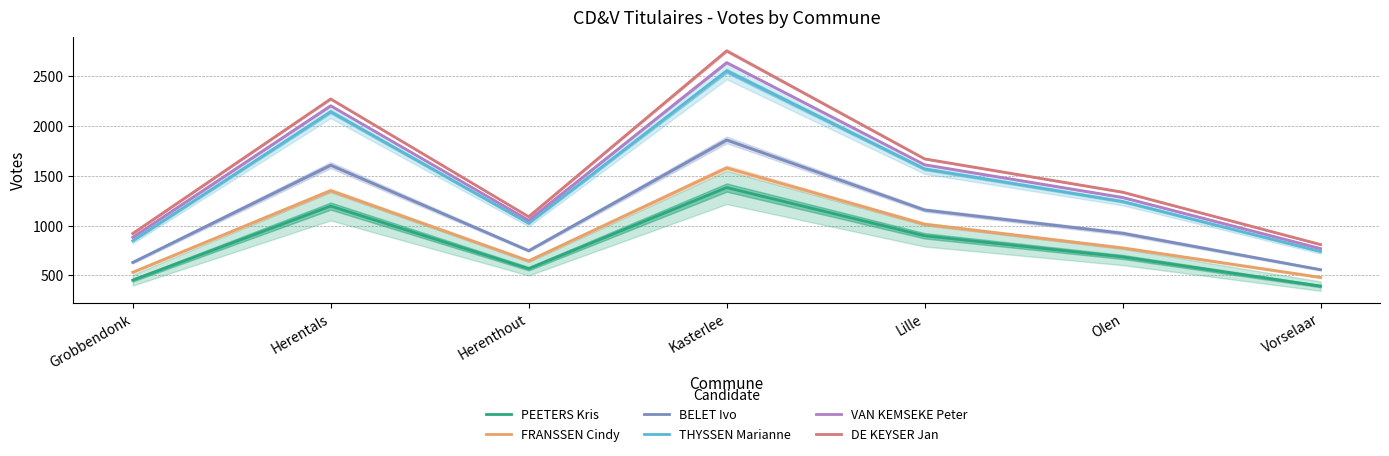

Is it true that VAN KEMSEKE Peter equals 267 at Olen?

False